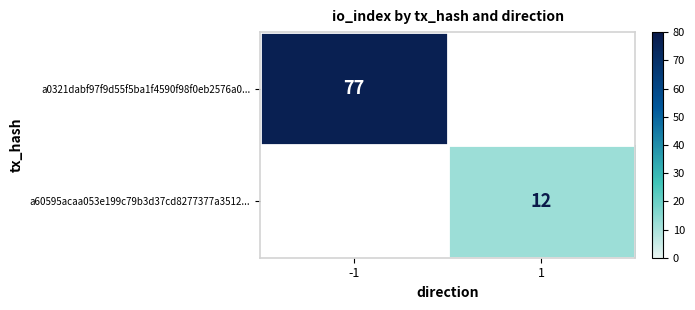

True or false: a0321dabf97f9d55f5ba1f4590f98f0eb2576a0... has a value of 77 at -1.

True